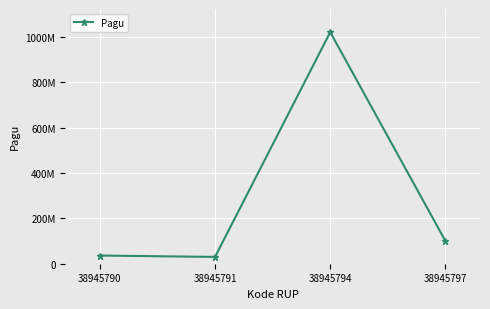

Where does the data first go above 100000000?

38945794